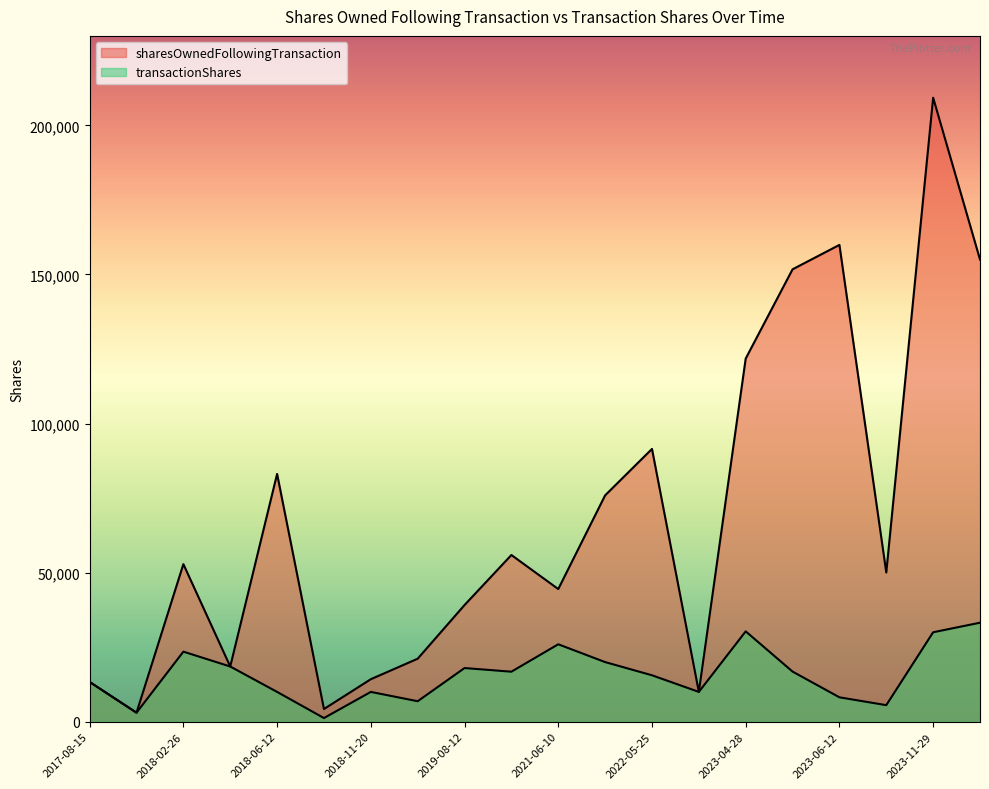

List the series in order of their overall mean, highest first.

sharesOwnedFollowingTransaction, transactionShares